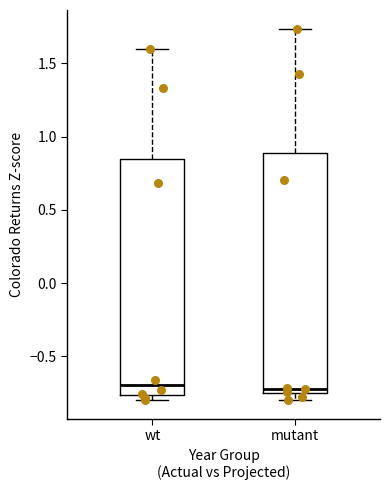

Where does the median line of the box for wt sit on the y-axis? The values are not printed on the chart, so give them approximately, as read against the axis.

-0.70